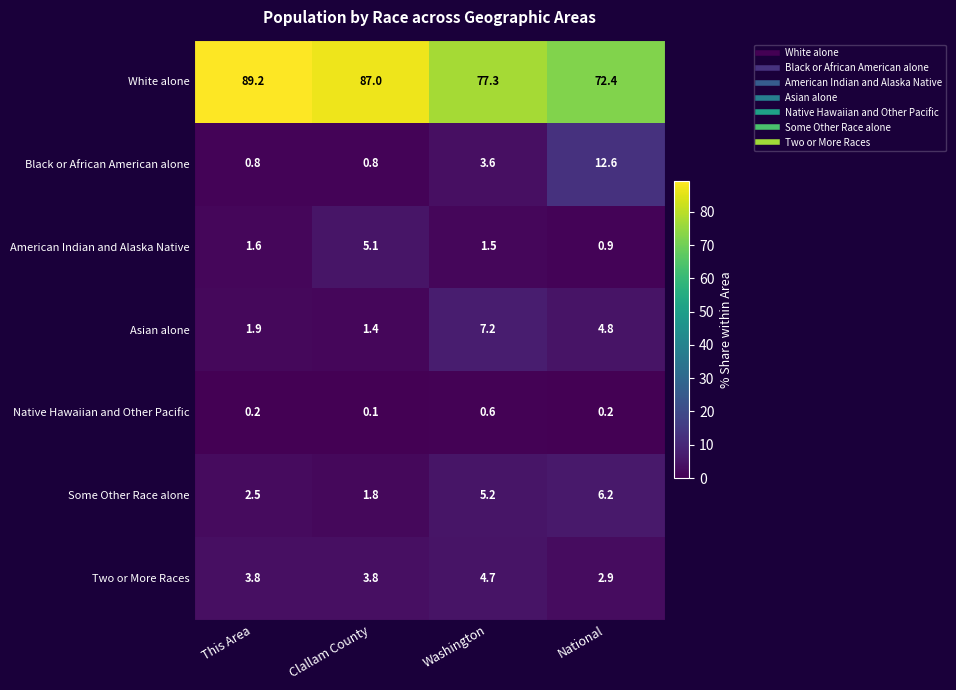

Which series has the widest spread of values?

White alone